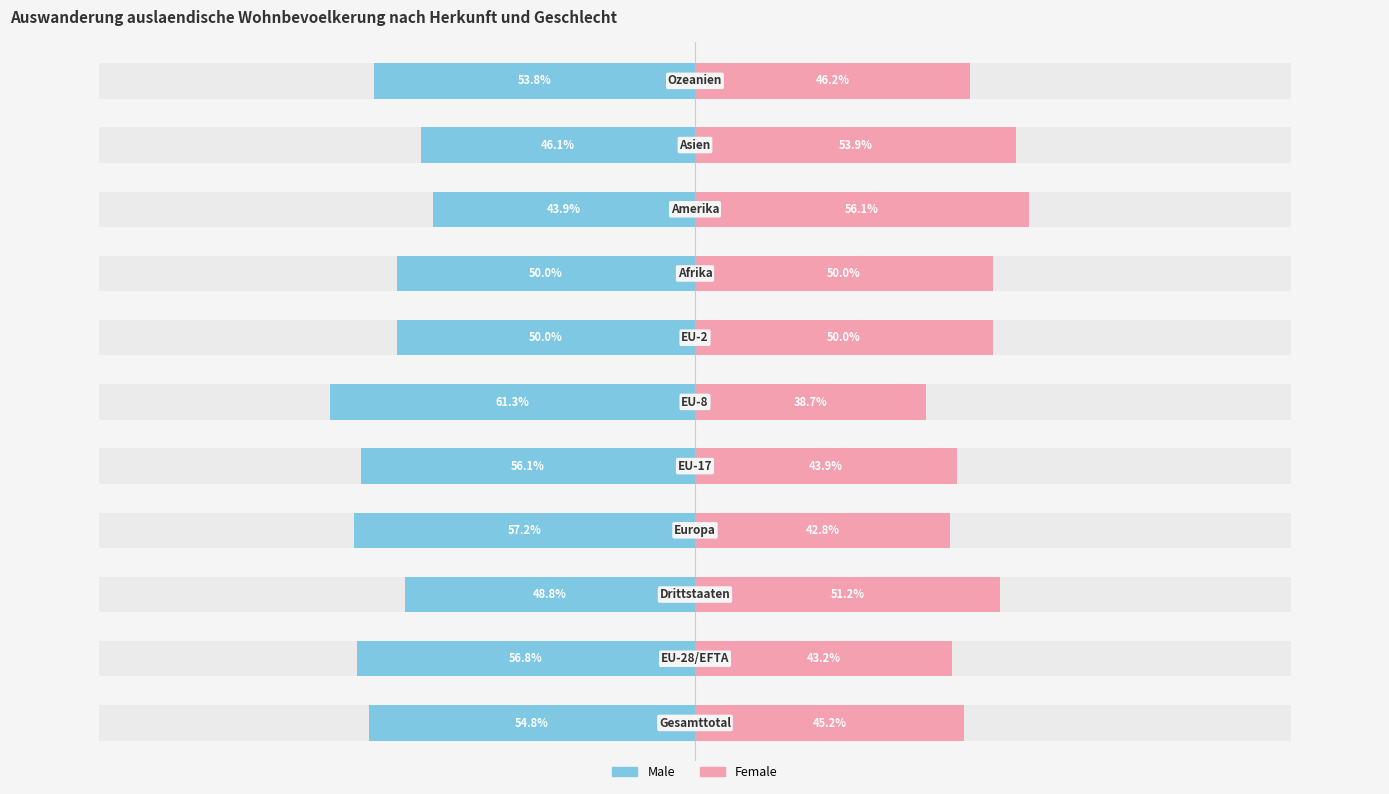

What is the value of the Male bar at the 7th from the left?

-50.0